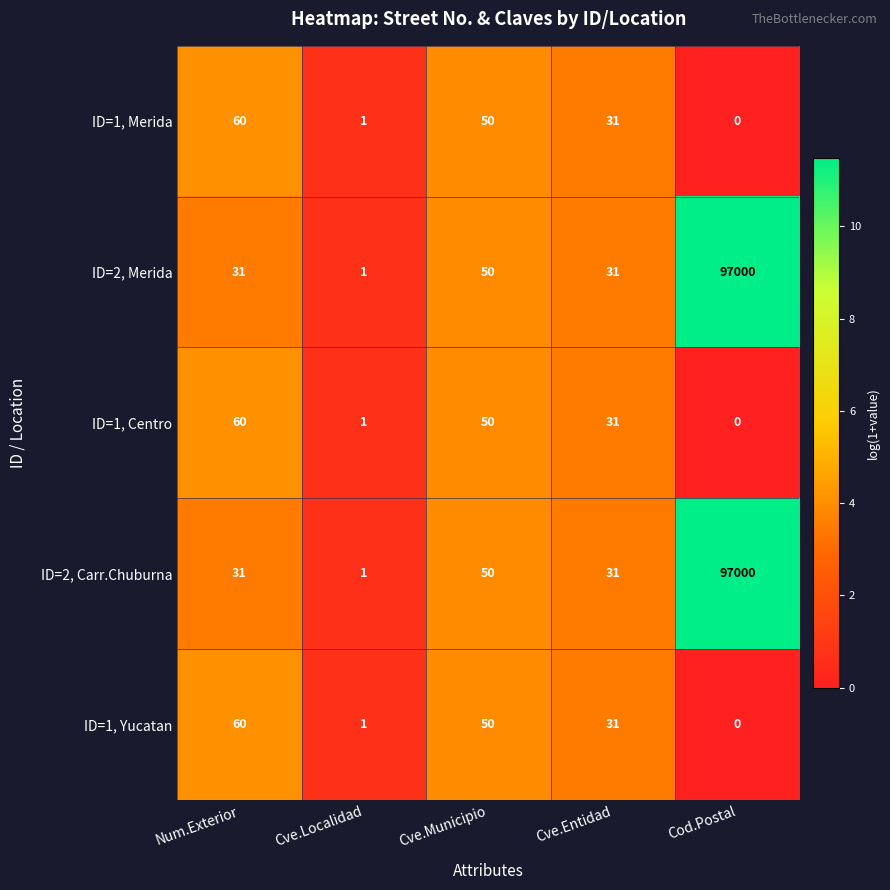

At which label is ID=2, Carr.Chuburna closest to 48500?

Cve.Municipio